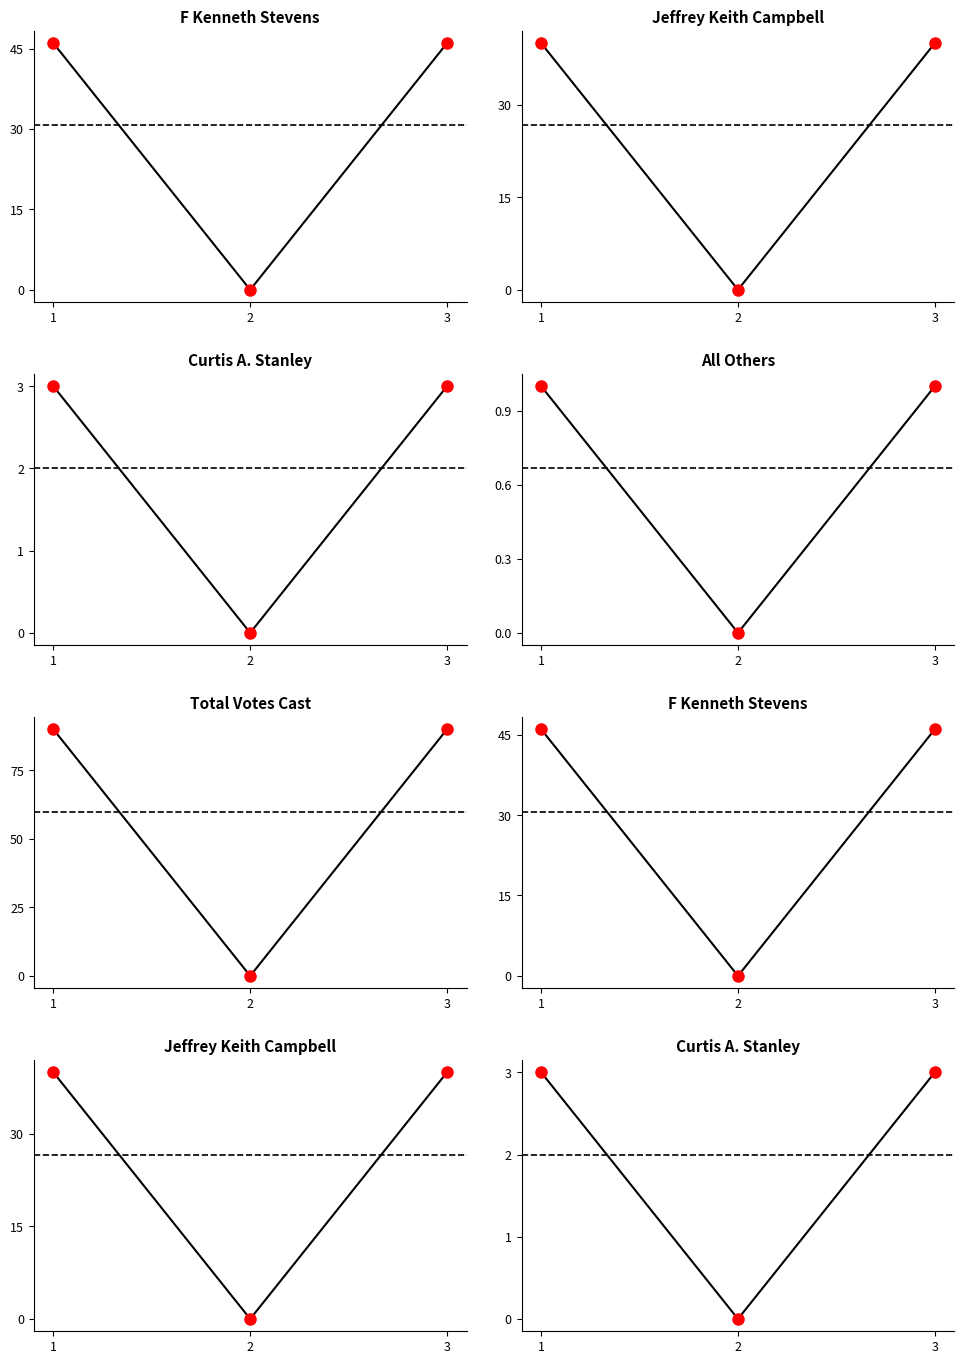

The F Kenneth Stevens series shows 20 at 3. True or false?

False